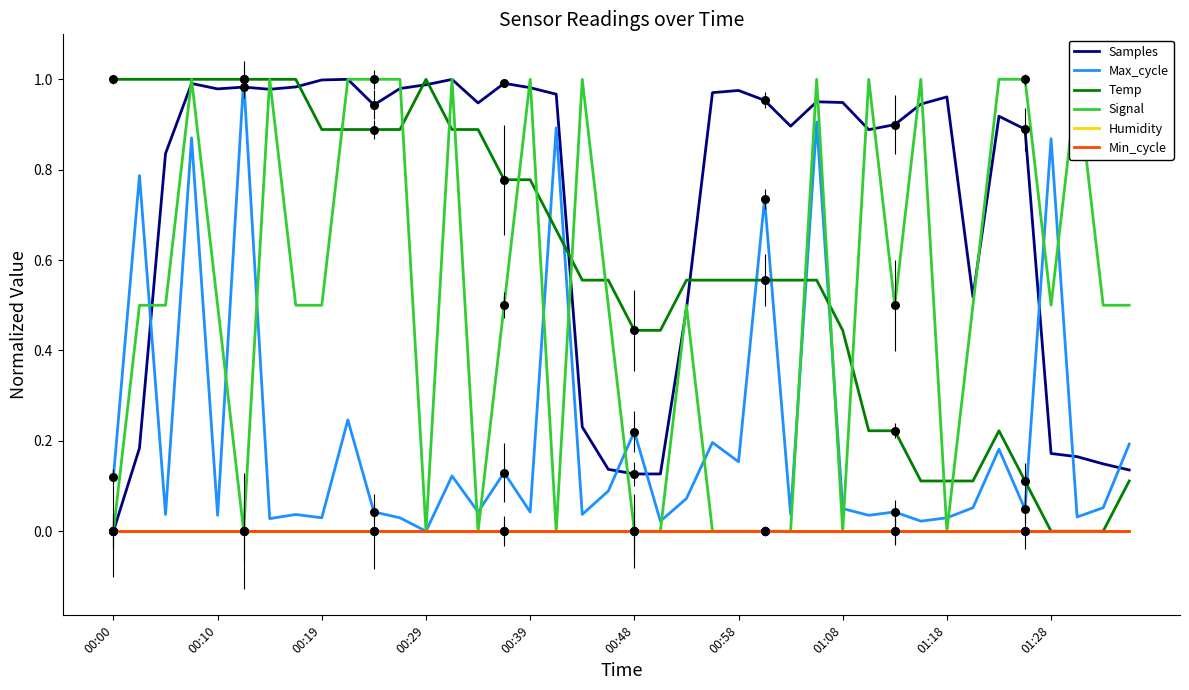

Is the value of Min_cycle at 39 greater than the value of Temp at 15?

No